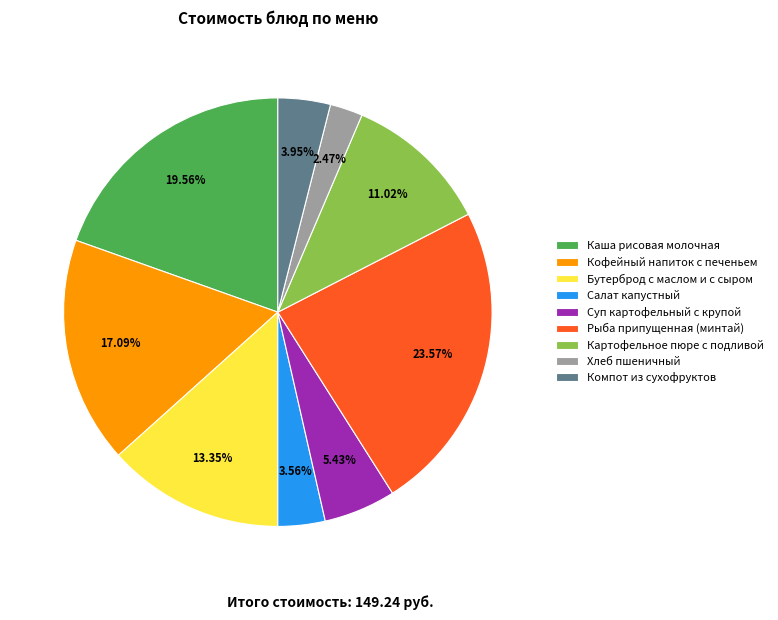

What is the smallest slice in the pie chart?

Хлеб пшеничный